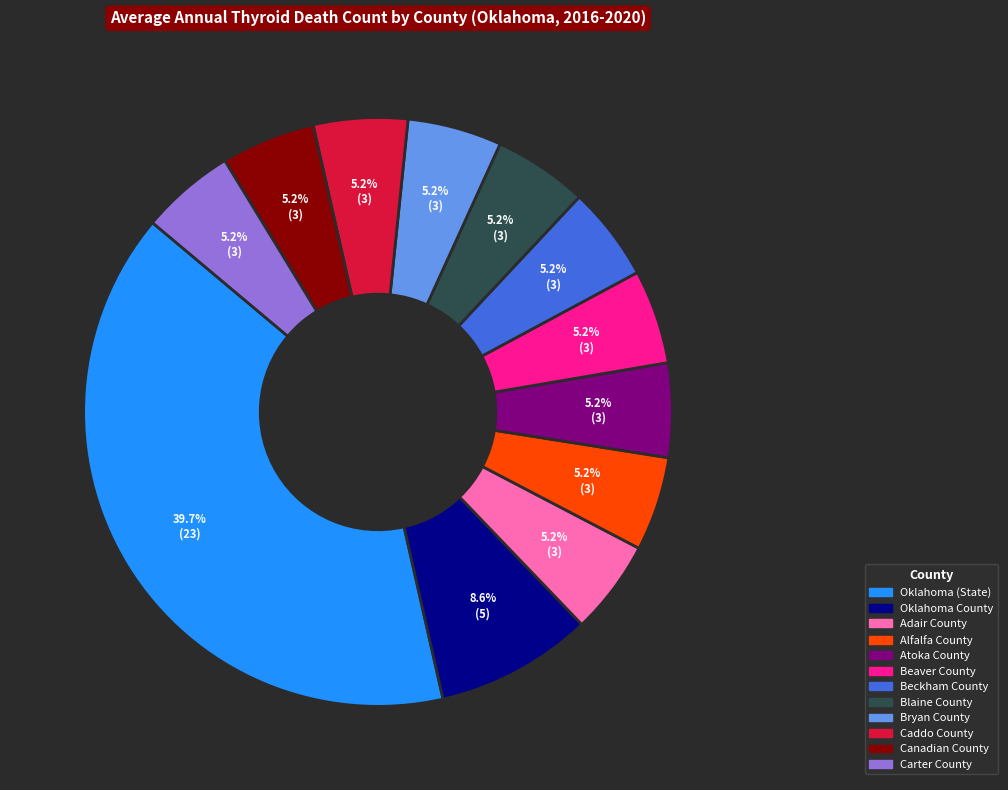

Is it true that Caddo County is 5% of the pie?

True